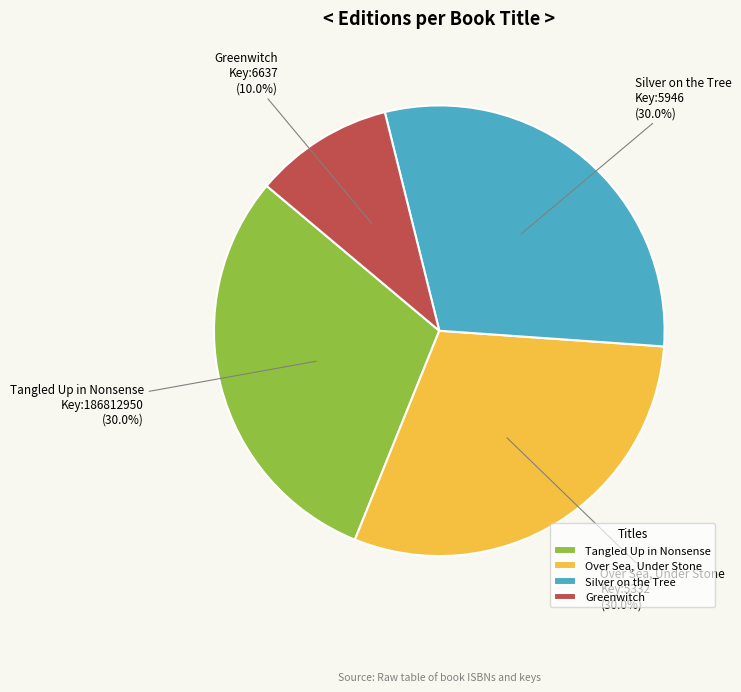

How many segments does this pie chart have?

4